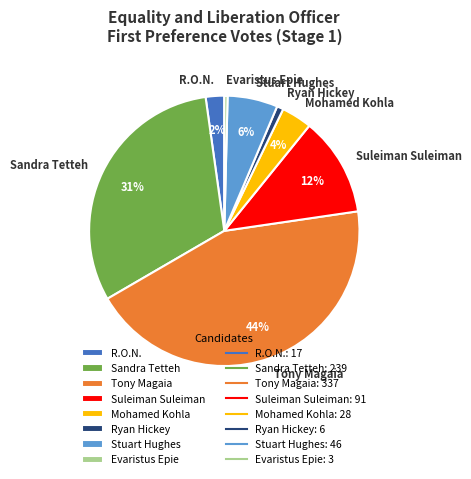

Between Tony Magaia and R.O.N., which is larger?

Tony Magaia